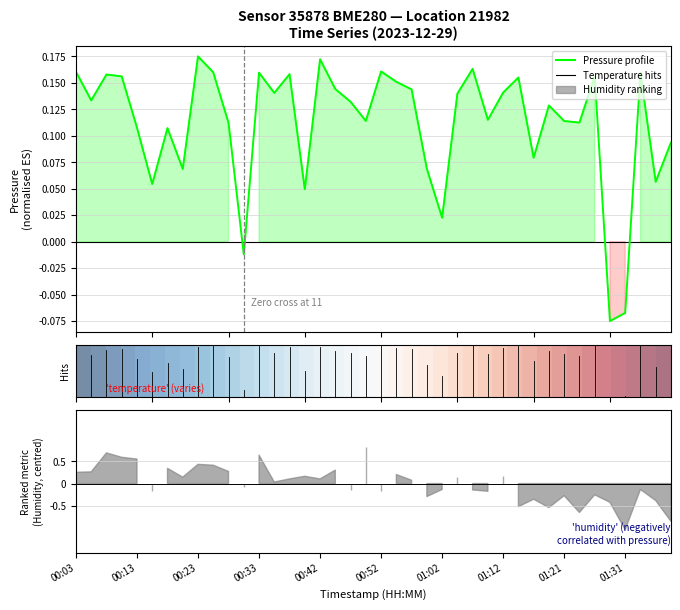

How many interior local valleys does the Pressure profile series have?

13